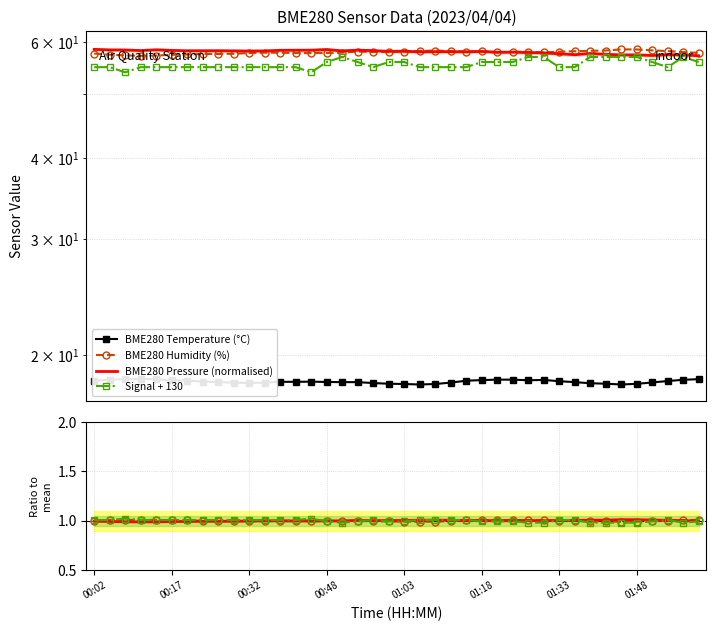

Which has a higher value, 01:54 or 01:48?

01:54